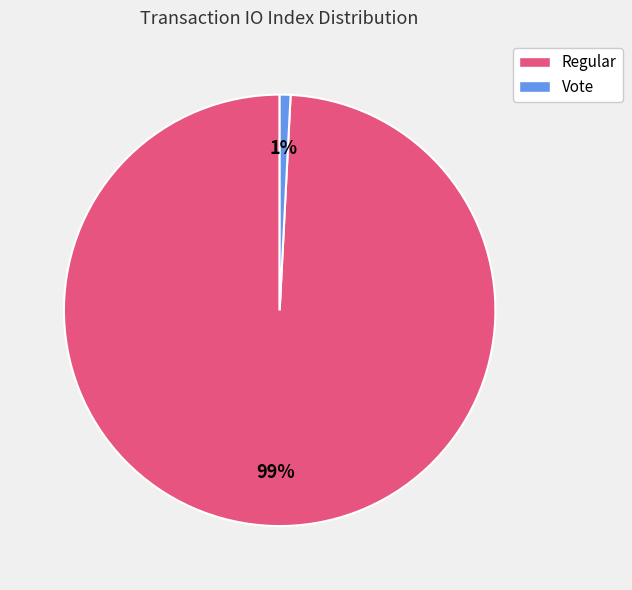

To the nearest percent, what is the average slice percentage?

50%